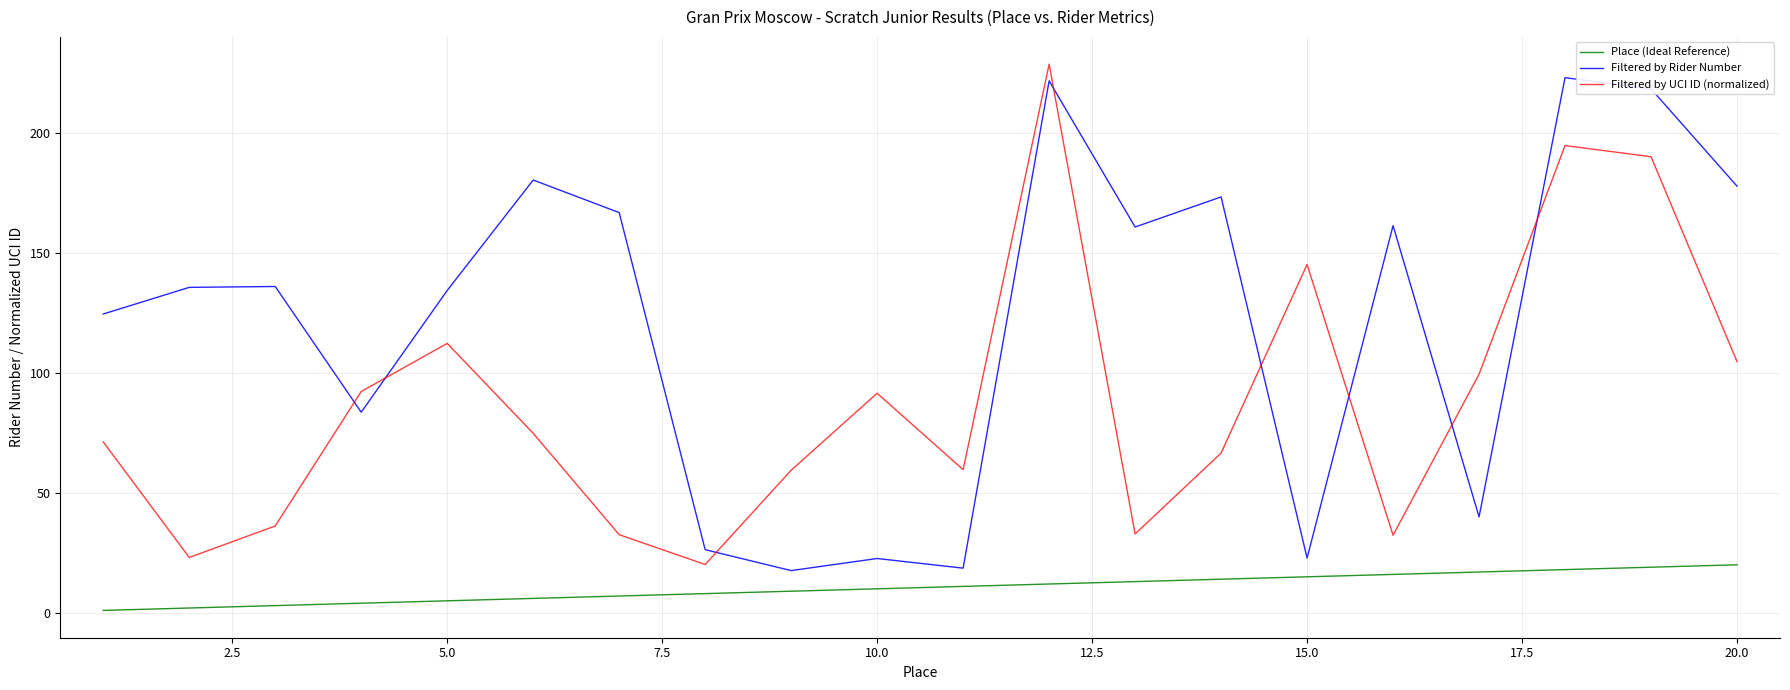

True or false: Place (Ideal Reference) and Filtered by UCI ID (normalized) cross at least once.

False